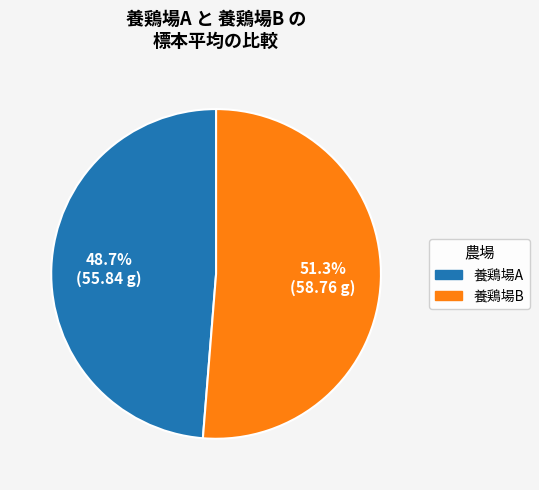

Is there a majority slice in this chart?

Yes